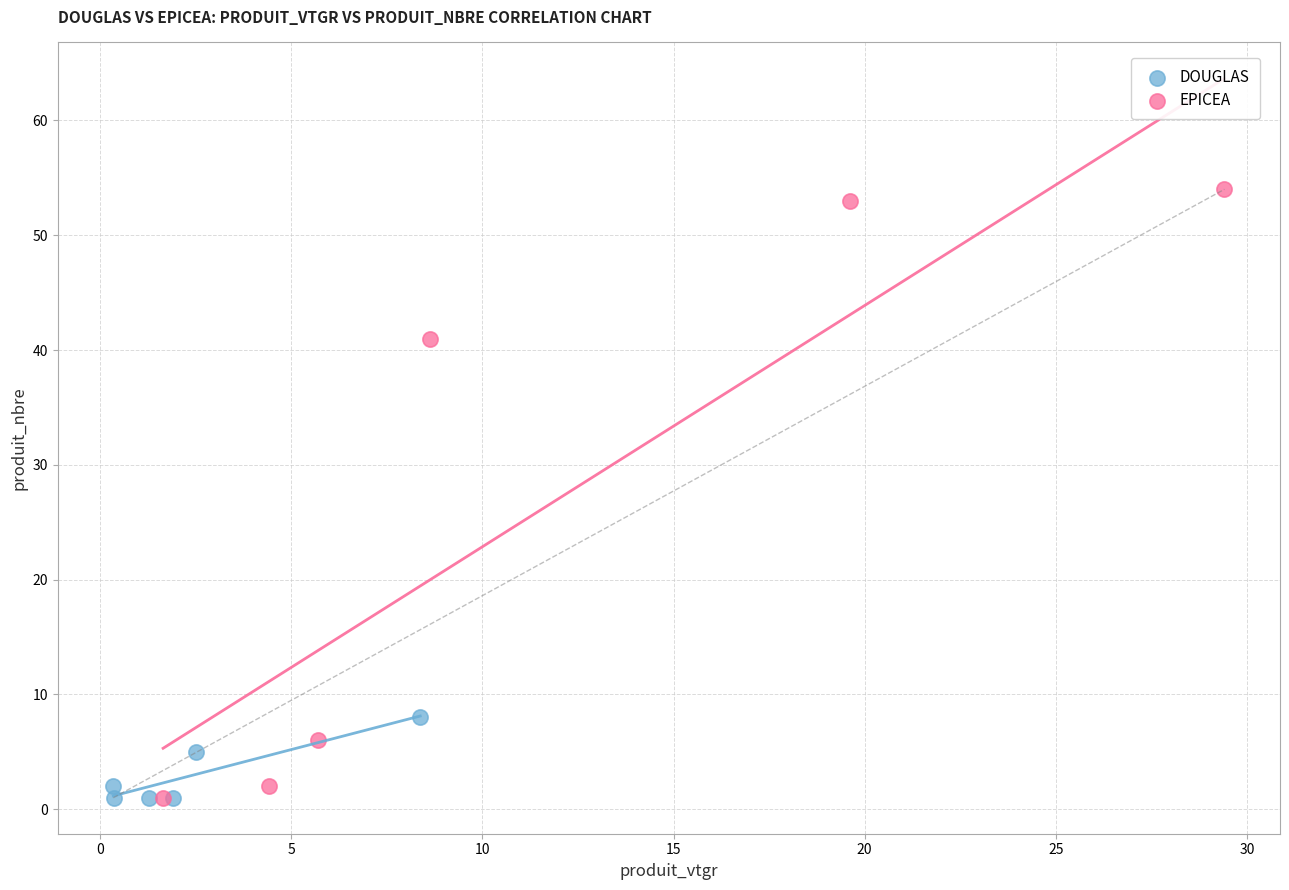

Which series has the largest Y range (max minus min)?

EPICEA